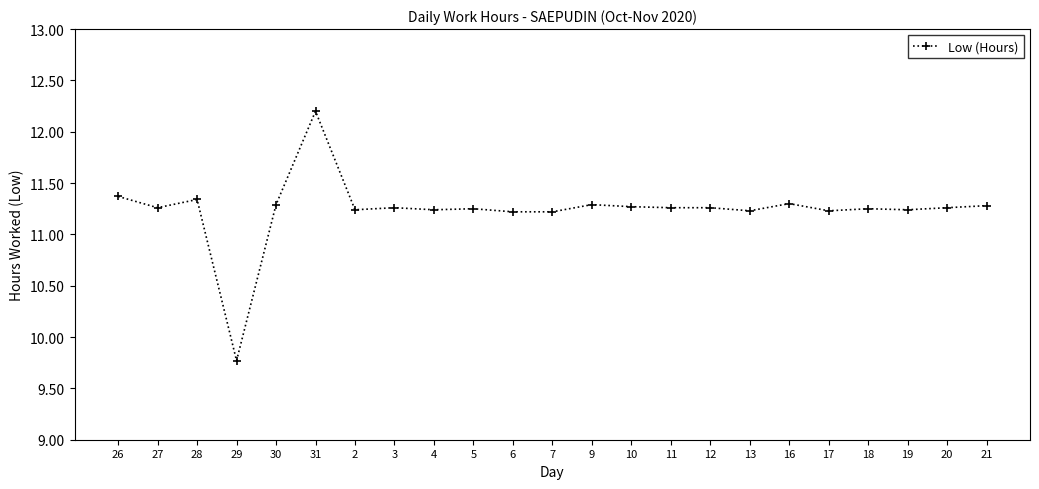

Where is the data nearest to the value 10?

29